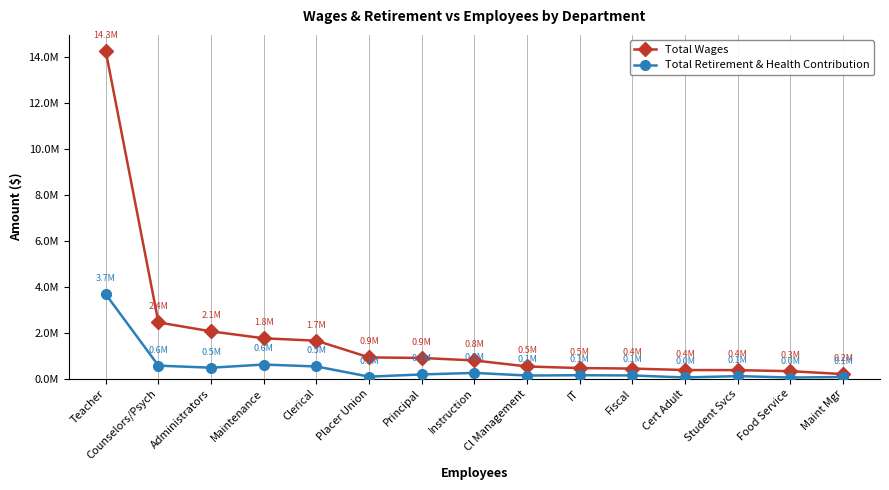

Where does the Total Wages series first go above 791160?

Teacher